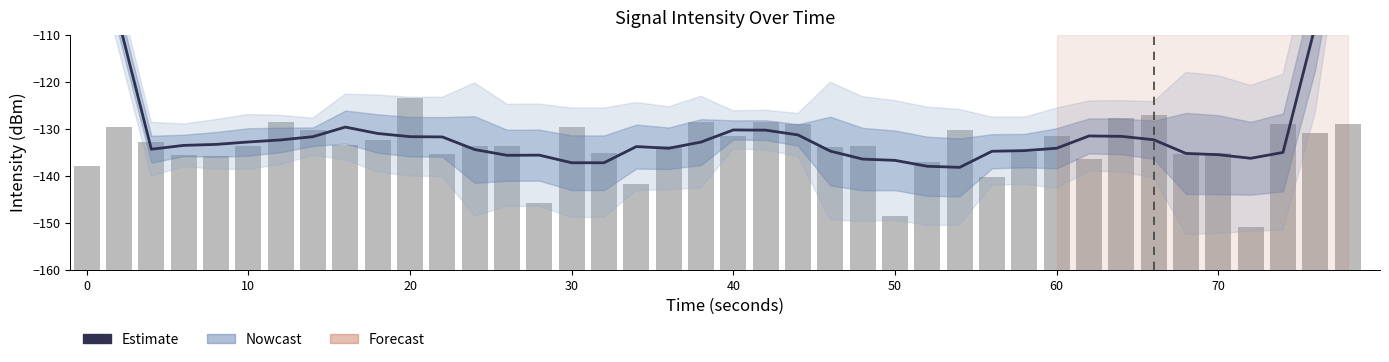

Reading right to left, transcribe all the data shown in this chart.

Estimate: -77.8	-108.0	-135.0	-136.3	-135.5	-135.2	-132.3	-131.6	-131.5	-134.1	-134.6	-134.8	-138.2	-138.0	-136.7	-136.4	-134.7	-131.3	-130.3	-130.2	-132.8	-134.1	-133.8	-137.2	-137.2	-135.6	-135.6	-134.4	-131.7	-131.7	-131.0	-129.6	-131.7	-132.4	-132.8	-133.3	-133.5	-134.3	-107.2	-80.1
Raw Intensity: 31.0	29.0	31.0	9.0	24.9	24.7	32.9	32.3	23.6	28.5	25.1	19.8	29.8	22.9	11.3	26.3	26.1	31.1	31.4	28.6	31.4	26.3	18.2	24.8	30.4	14.2	26.3	26.3	24.7	36.5	27.6	26.6	29.7	31.5	26.3	24.1	24.4	27.1	30.4	22.2